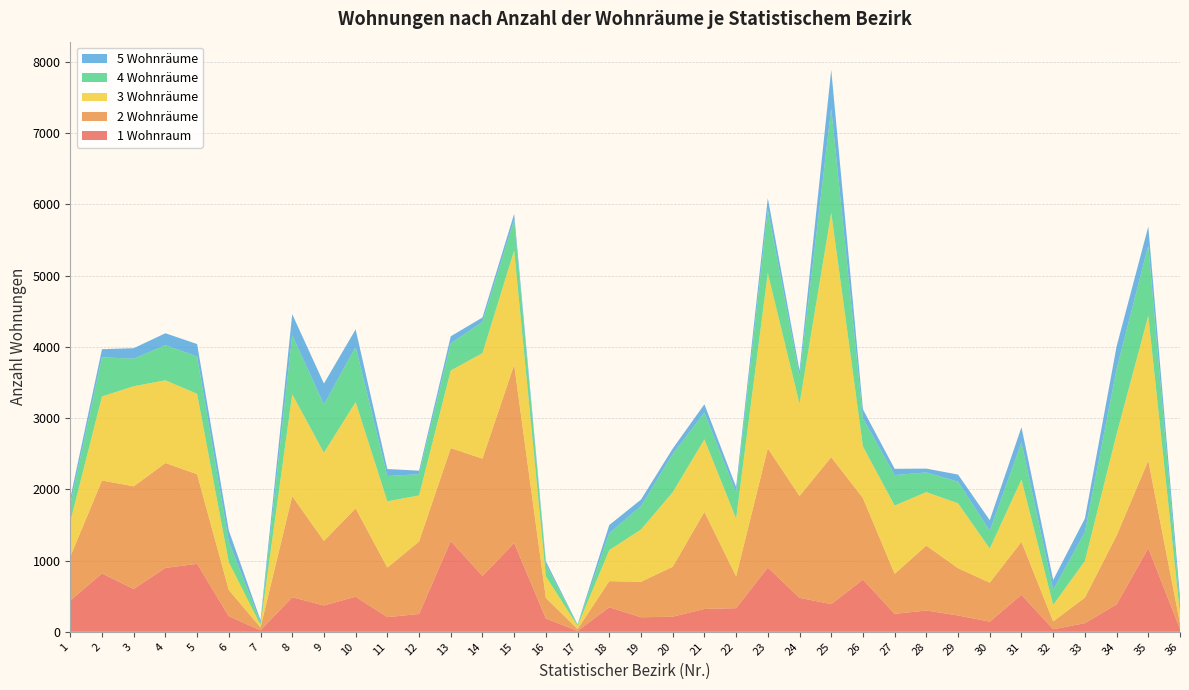

Reading right to left, extract all data points from this chart.

1 Wohnraum: 41	1174	385	121	36	520	143	229	299	252	733	388	477	902	332	321	212	204	345	12	187	1246	784	1274	250	206	492	370	485	21	219	954	897	600	819	439
2 Wohnräume: 80	1229	966	359	110	744	547	664	911	562	1145	2064	1430	1673	448	1362	701	498	366	27	289	2502	1647	1305	1018	696	1241	906	1419	40	368	1258	1472	1442	1305	617
3 Wohnräume: 134	2033	1425	514	232	874	479	911	751	958	724	3431	1294	2461	810	1018	1046	734	436	44	302	1604	1481	1089	646	930	1492	1238	1430	35	389	1129	1161	1405	1180	488
4 Wohnräume: 119	987	912	406	210	522	248	302	276	428	395	1461	385	891	365	375	536	327	237	14	169	431	438	380	298	355	775	676	830	34	290	523	494	386	549	245
5 Wohnräume: 110	265	318	190	140	212	150	101	54	88	126	545	81	162	78	118	76	93	115	7	42	84	62	100	50	98	245	295	295	33	156	175	167	148	114	84